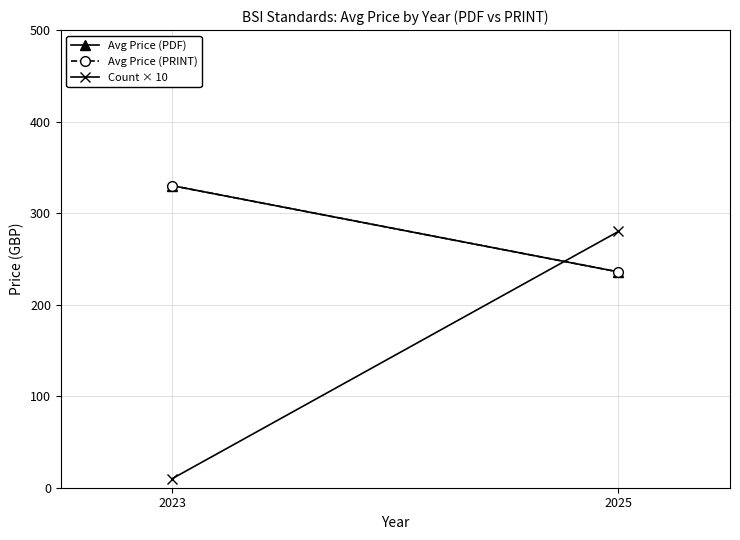

At which label is Count × 10 closest to 145?

2023